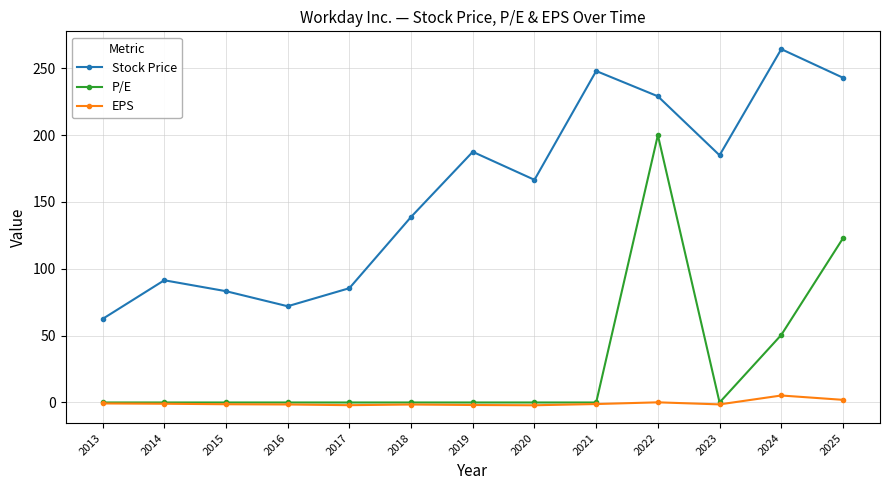

What is the minimum value shown in the chart?

-2.1